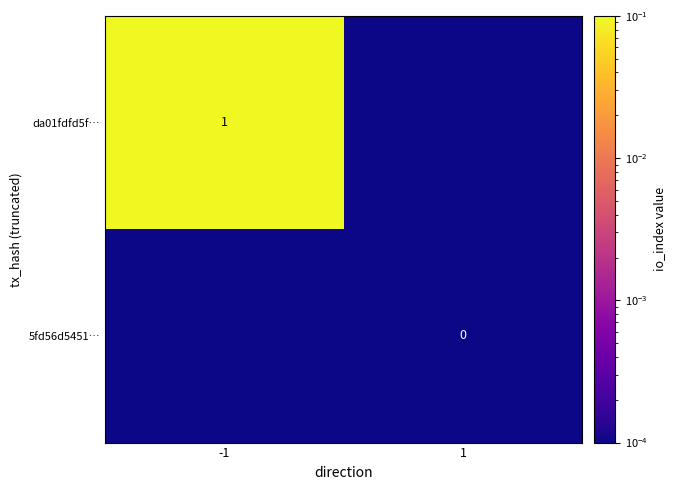

Rank the series at 1 from highest to lowest value.

da01fdfd5f…, 5fd56d5451…